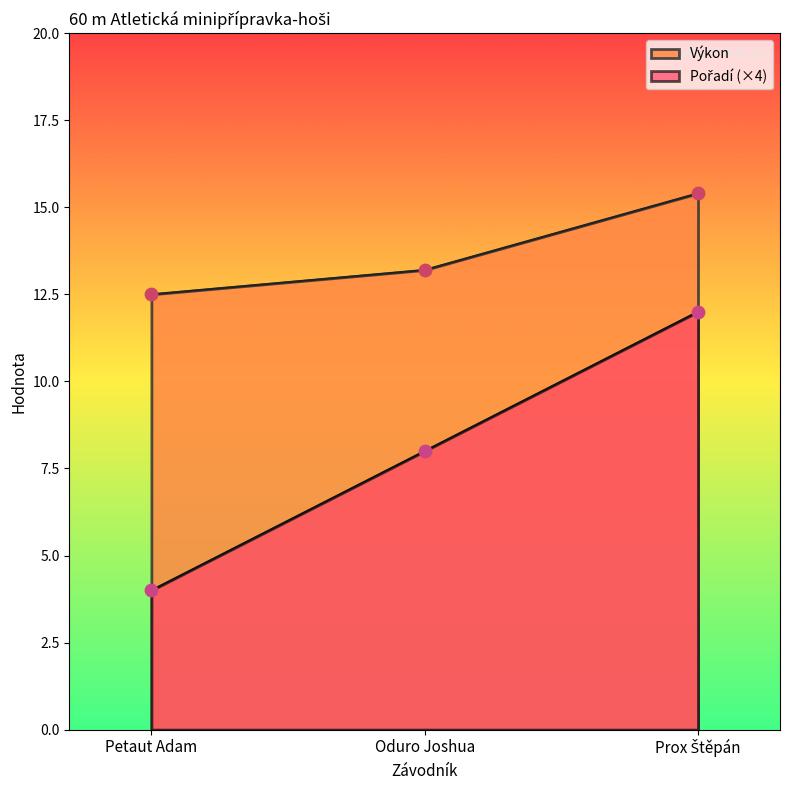

Which series has the largest total across all categories?

Výkon